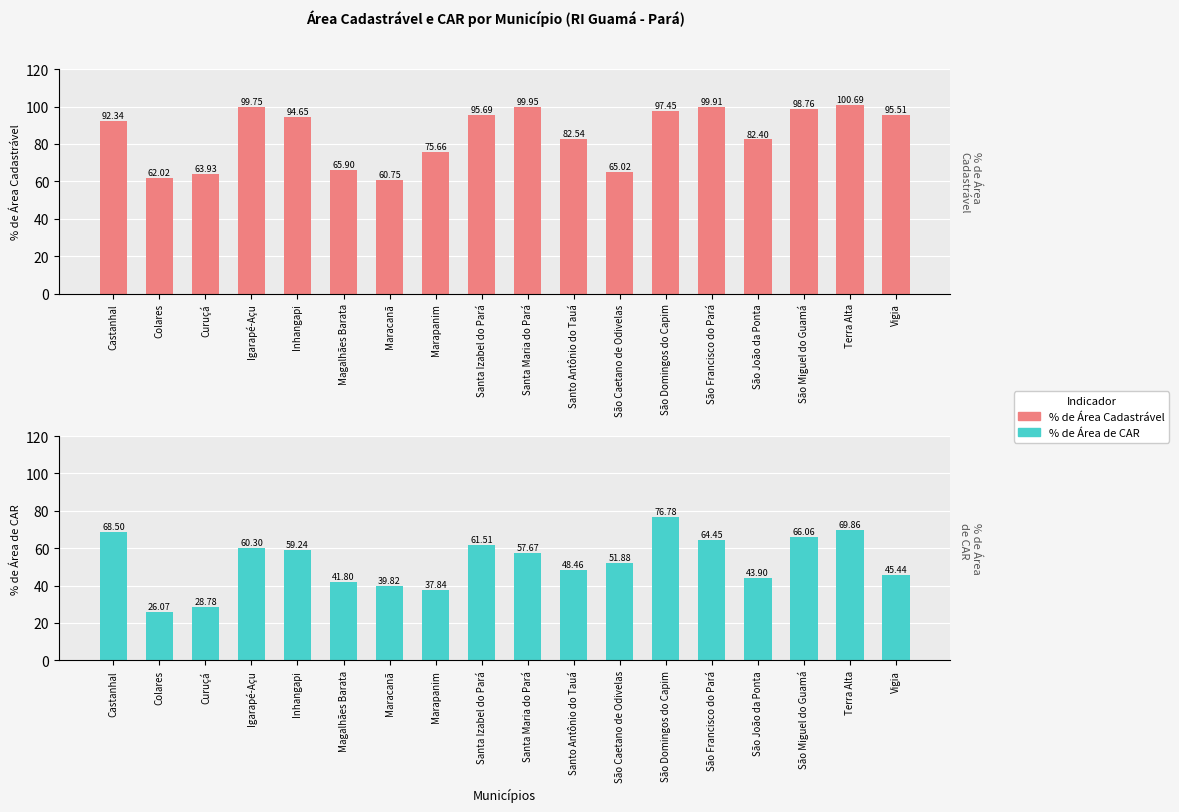

Which series changed the most between Magalhães Barata and Marapanim?

% de Área Cadastrável